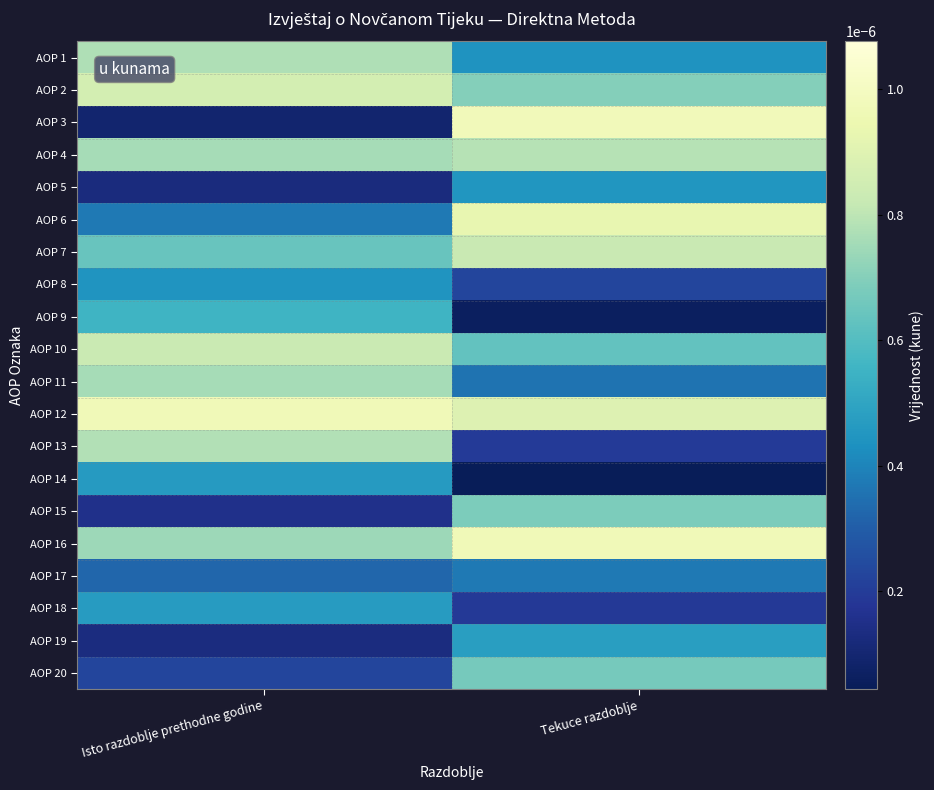

Which has a higher value, Isto razdoblje prethodne godine or Tekuce razdoblje?

Isto razdoblje prethodne godine